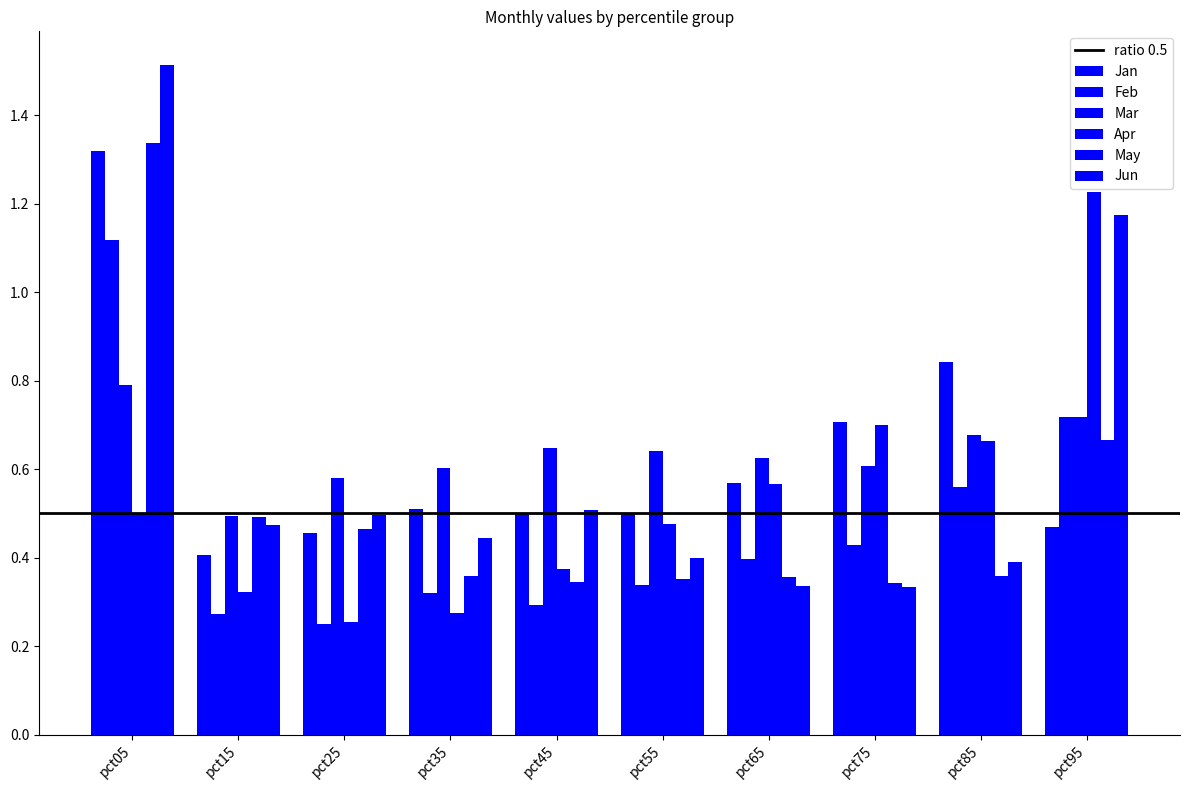

Count the number of categories in the chart.

10